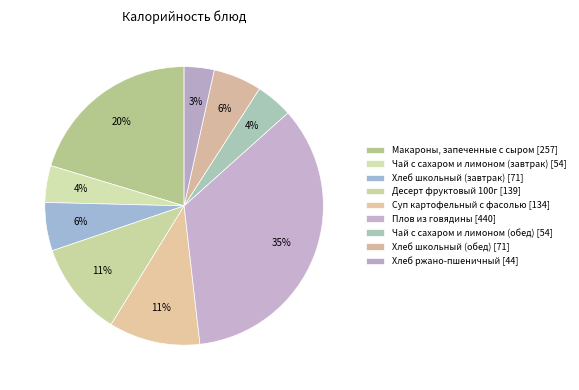

What is the smallest slice in the pie chart?

Хлеб ржано-пшеничный